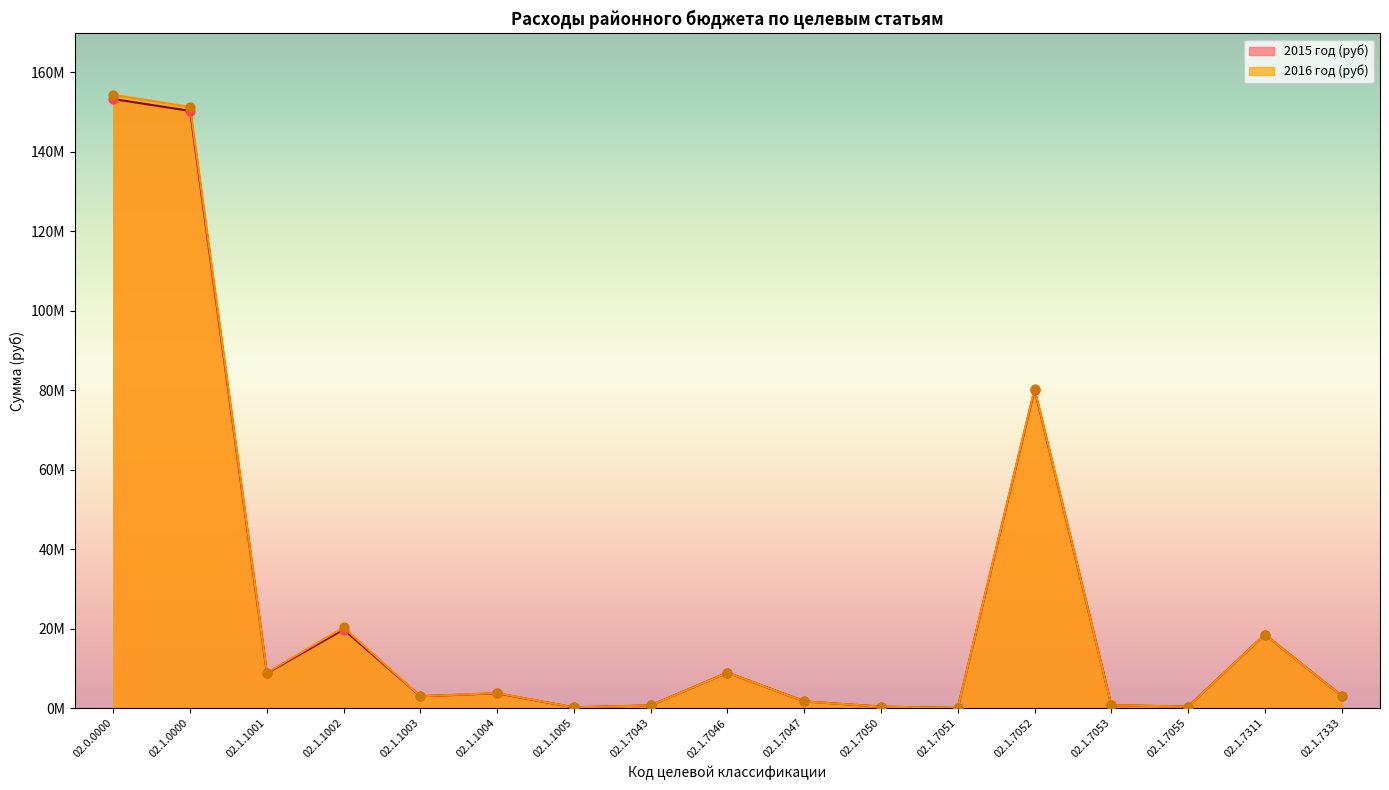

Which series contains the lowest Y value?

2015 год (руб)